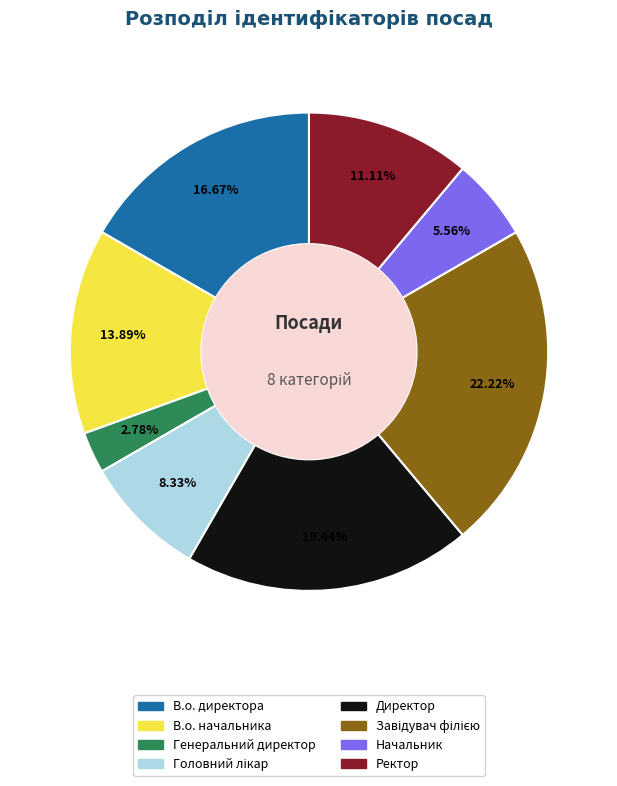

How many segments does this pie chart have?

8